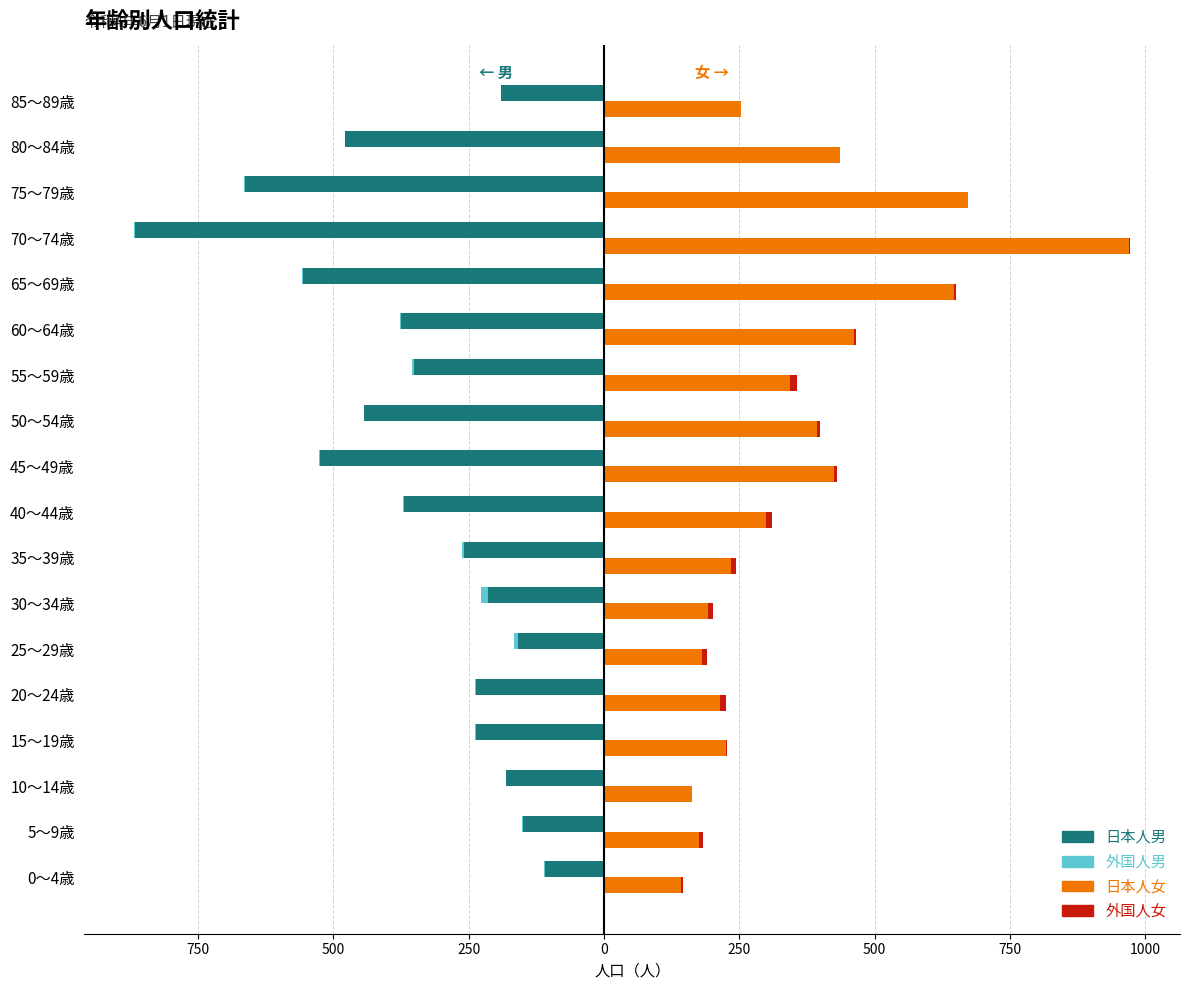

Are the bars horizontal?

Yes